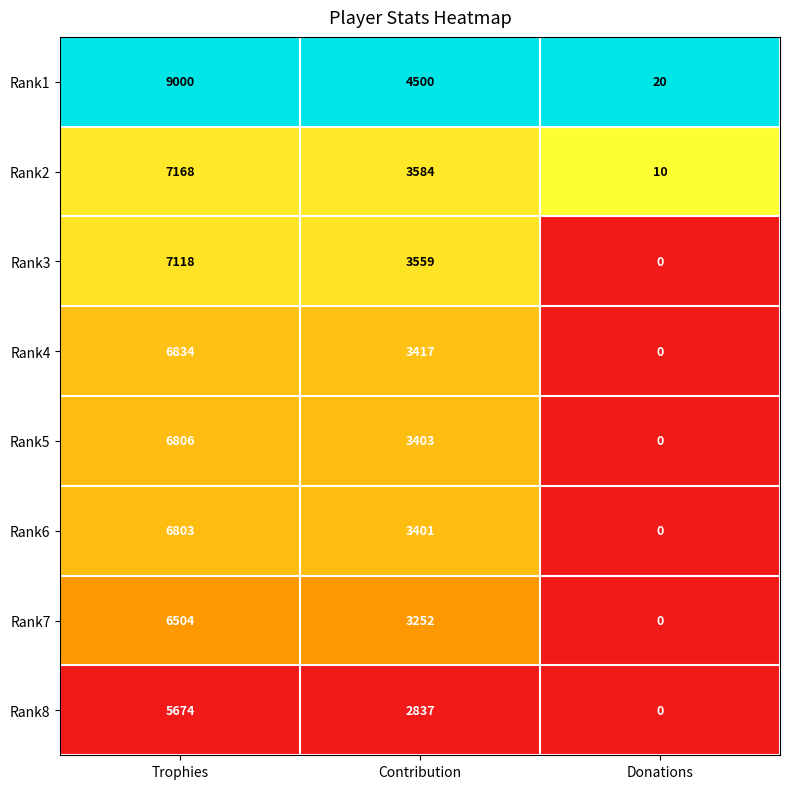

At which category is the sum across all series the highest?

Trophies